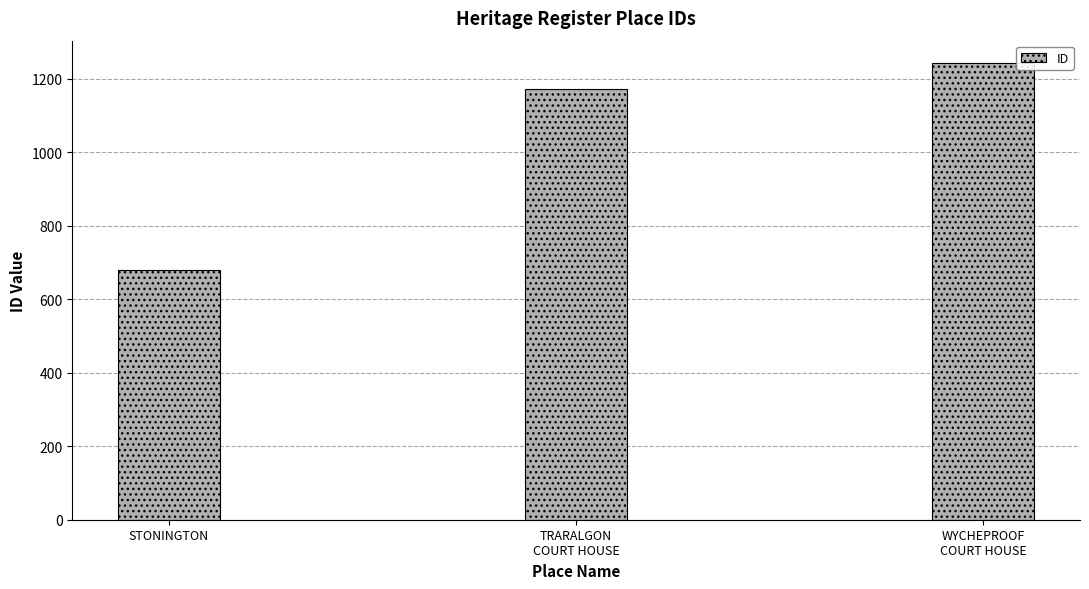

What position from the right is WYCHEPROOF
COURT HOUSE?

1